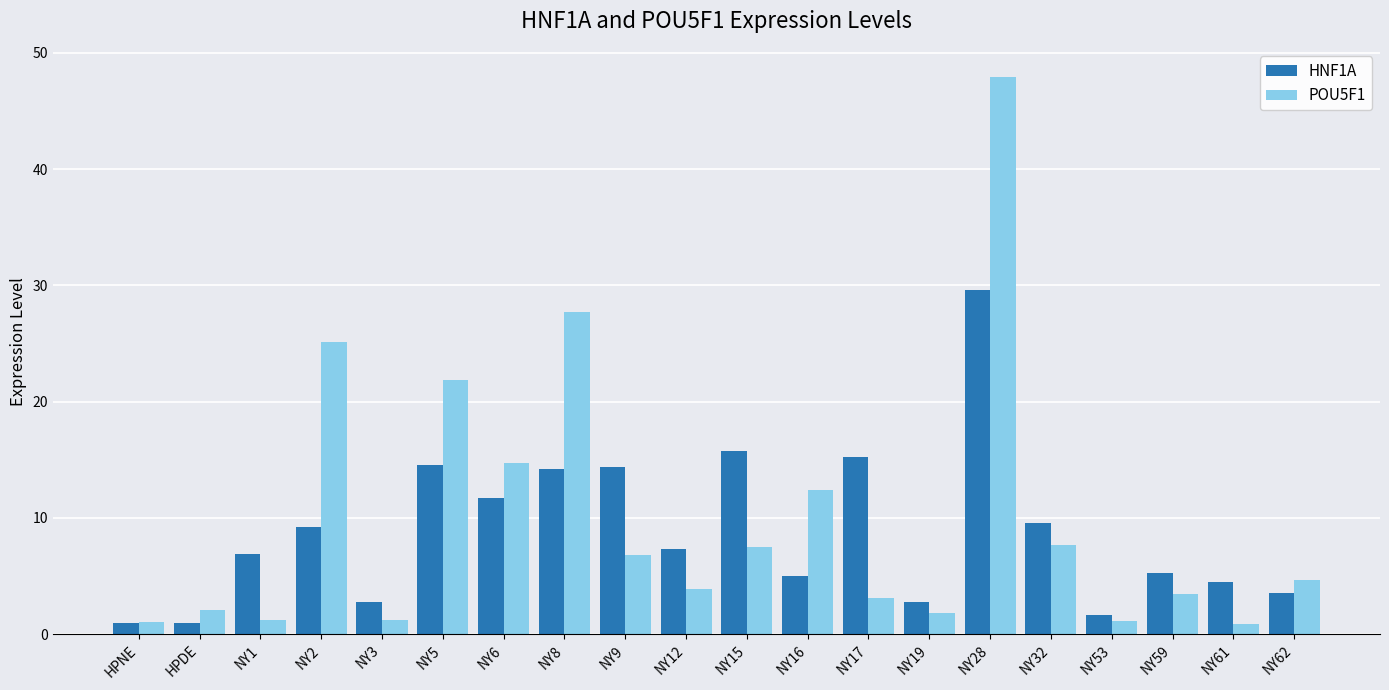

What are all the series names shown in the legend?

HNF1A, POU5F1